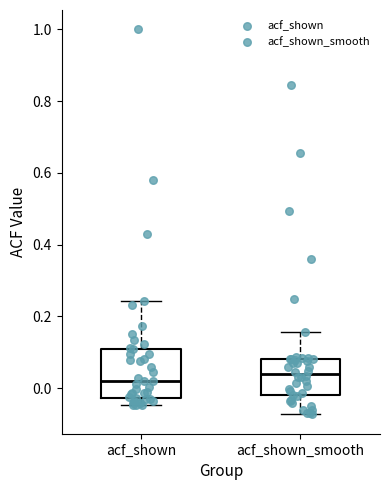

Reading left to right, transcribe this box plot: for each box, give where its median line is, the range the box spans, and where its two whiskers end, as read against the y-axis. The values are not printed on the chart, so give them approximately, as read against the axis.

acf_shown: median 0.02, box -0.02 to 0.10, whiskers -0.04 to 0.24
acf_shown_smooth: median 0.04, box -0.02 to 0.08, whiskers -0.08 to 0.16